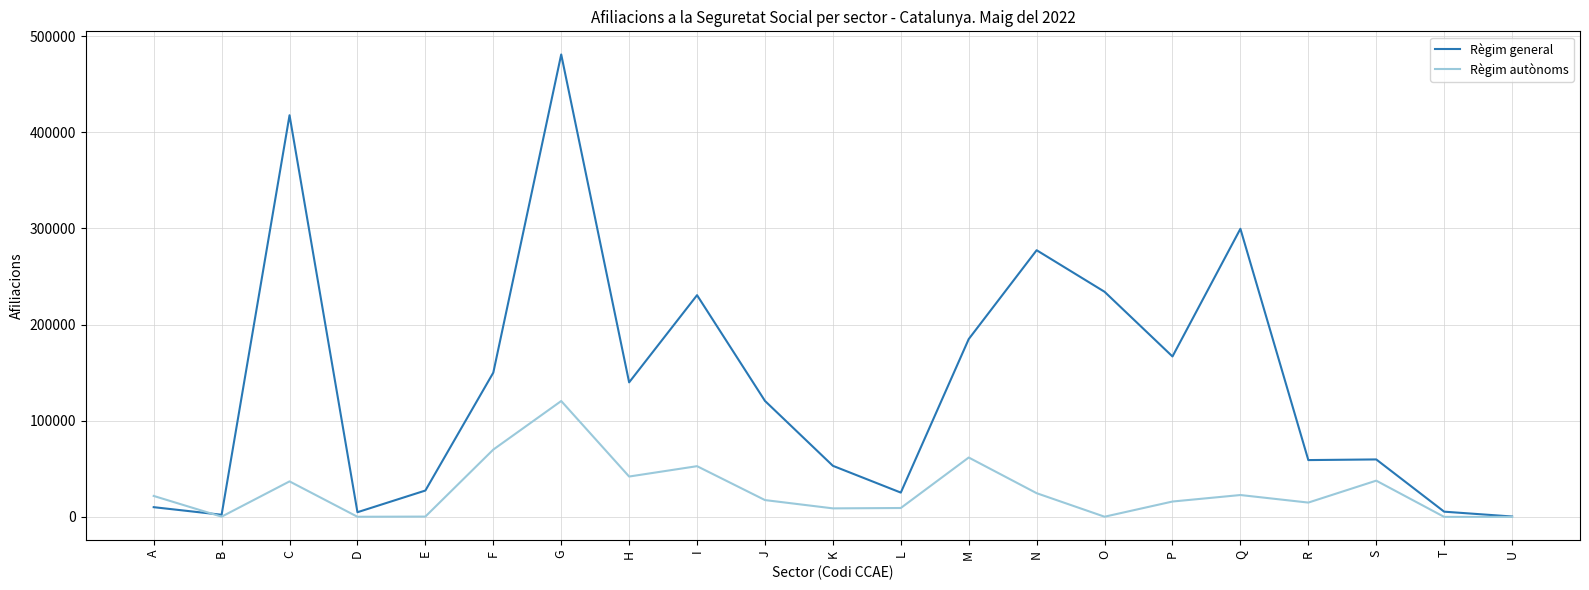

The value of Règim autònoms at G is 210424. True or false?

False